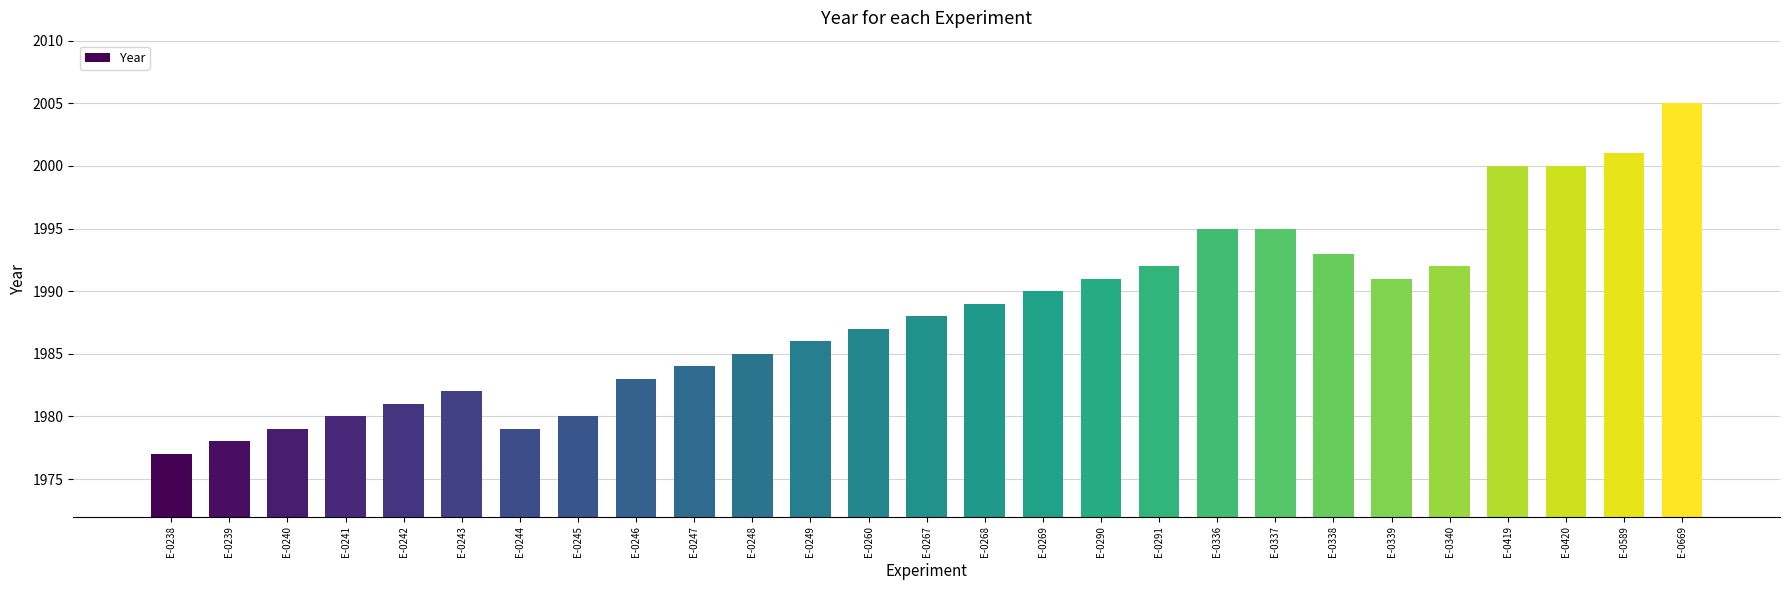

What is the value of the 8th bar from the left?

1980